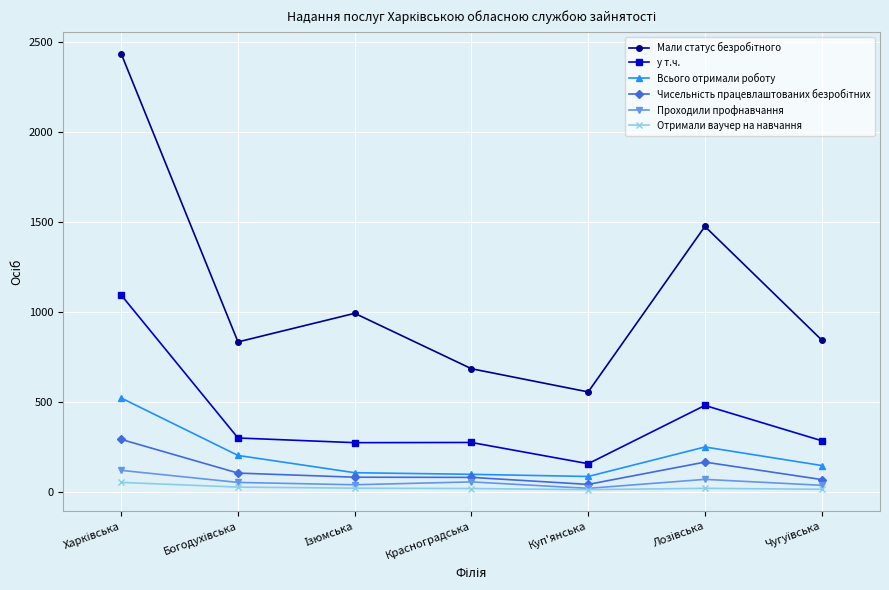

True or false: Проходили профнавчання has a value of 54 at Красноградська.

True